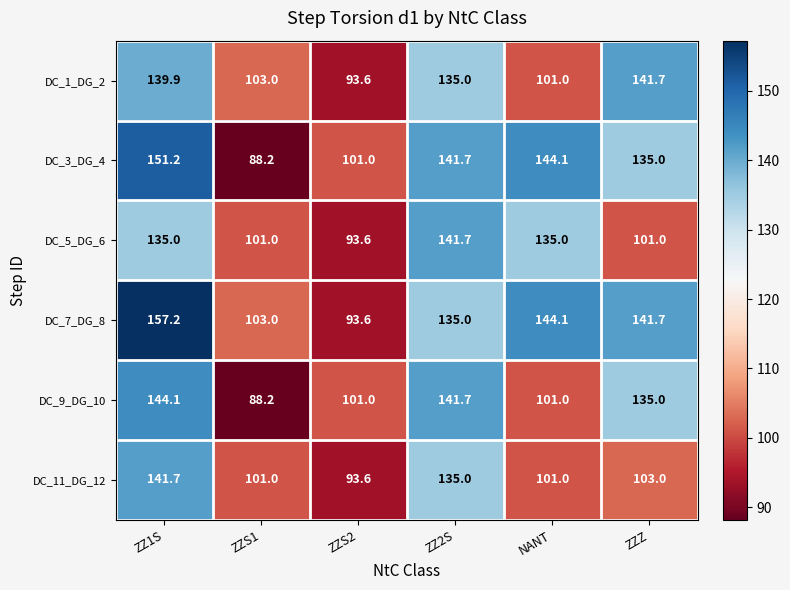

What is the sum of the DC_11_DG_12 values at ZZS1 and ZZ1S?

242.7